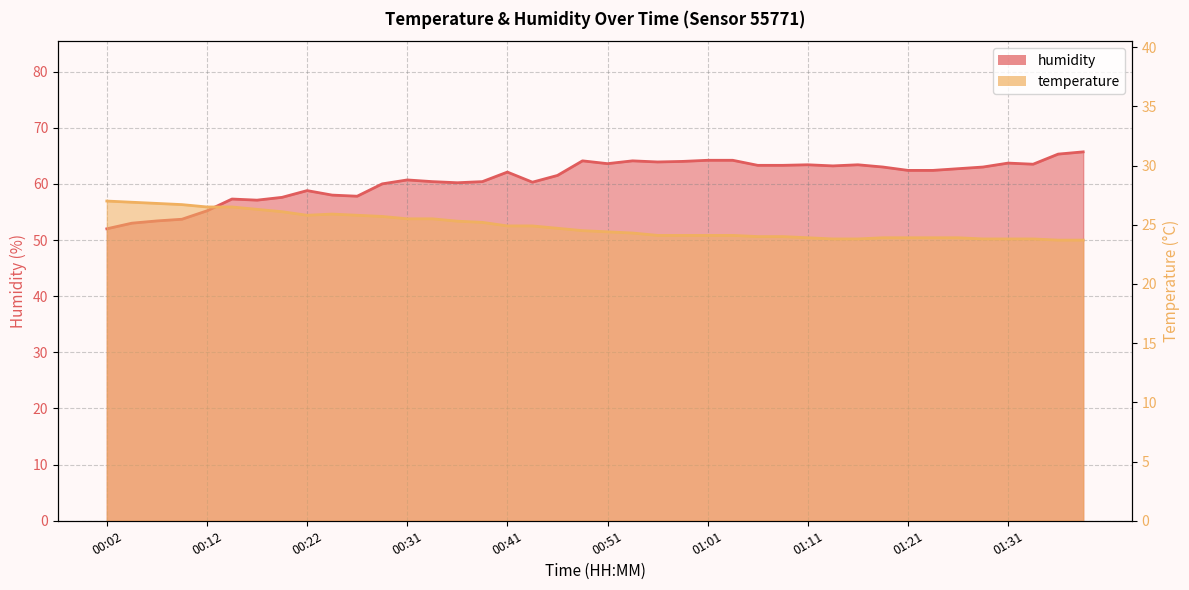

What is the label of the 9th point from the left?

00:22